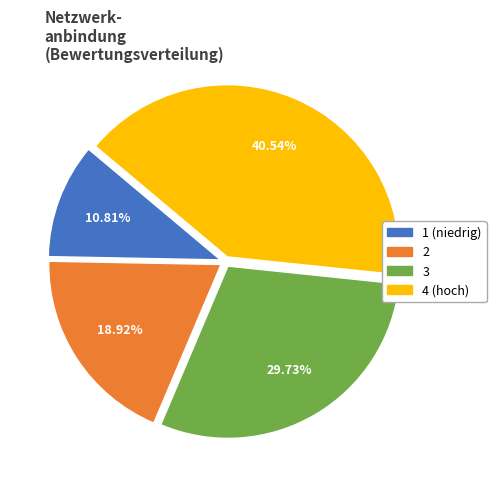

Does any single category account for the majority?

No